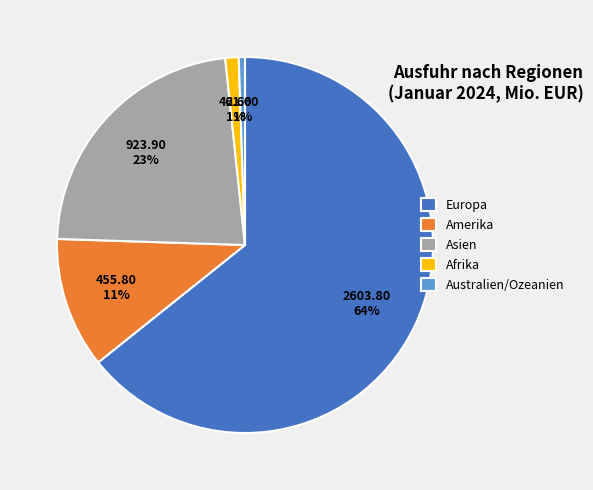

Is the sum of Australien/Ozeanien and Afrika greater than half?

No